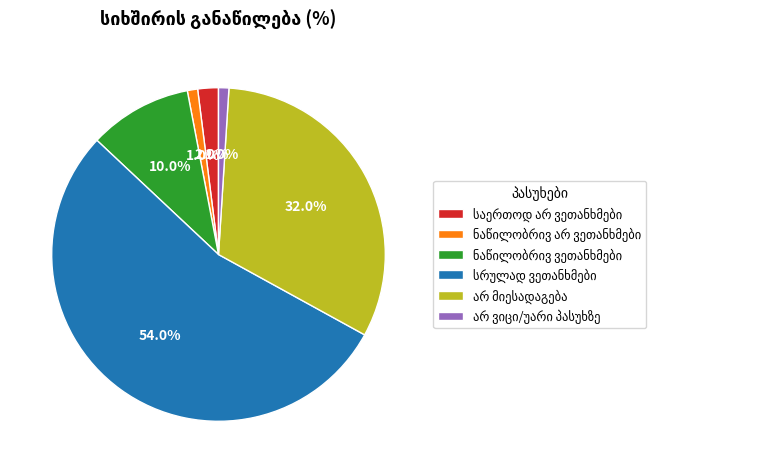

Is there any slice that represents more than half of the pie?

Yes